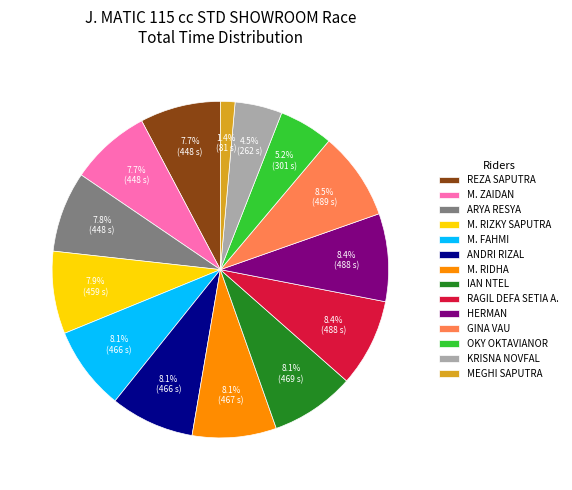

How many slices are in this pie chart?

14